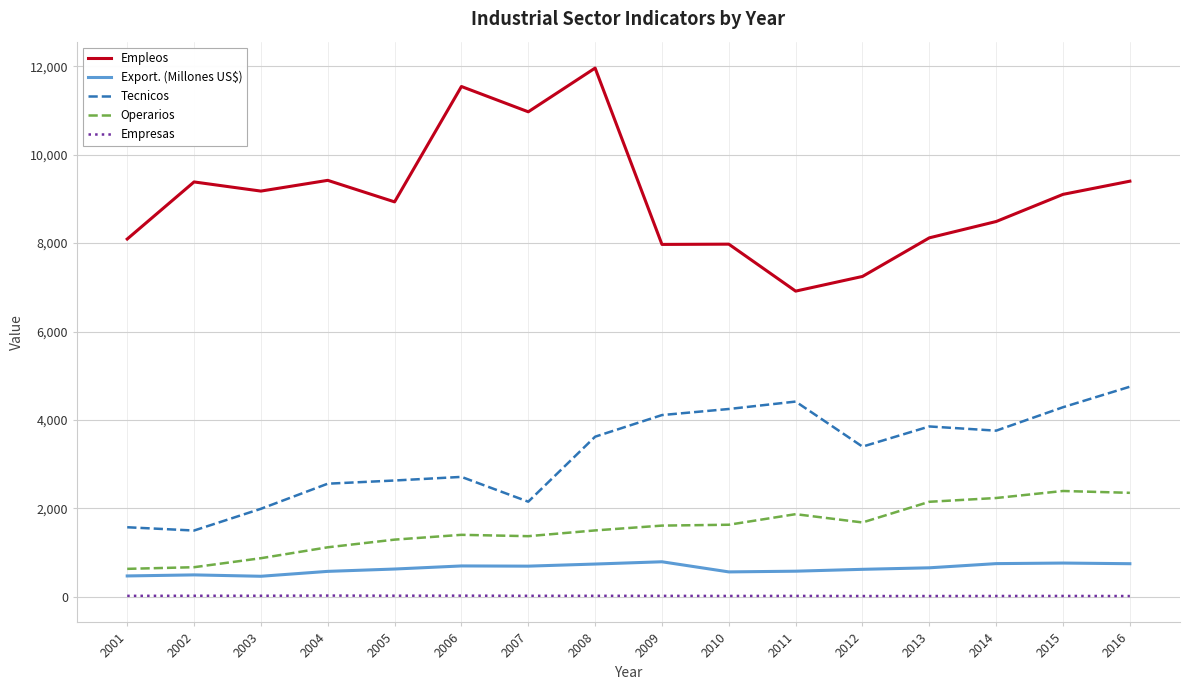

True or false: Operarios and Tecnicos cross at least once.

False